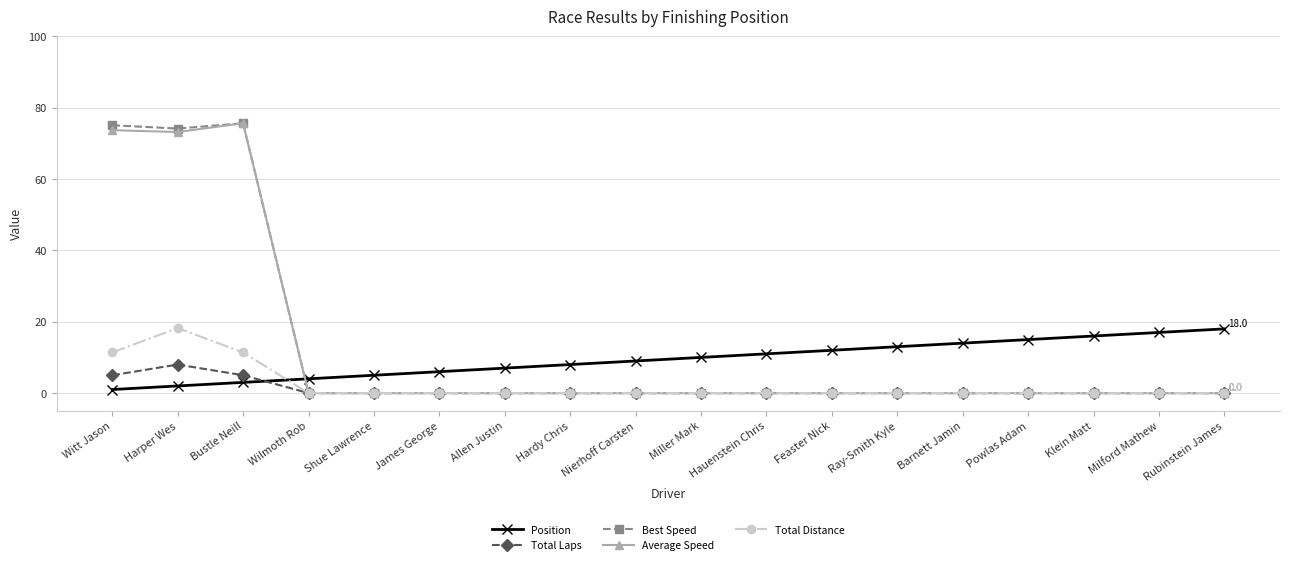

Is the value of Position at Hauenstein Chris greater than the value of Best Speed at James George?

Yes